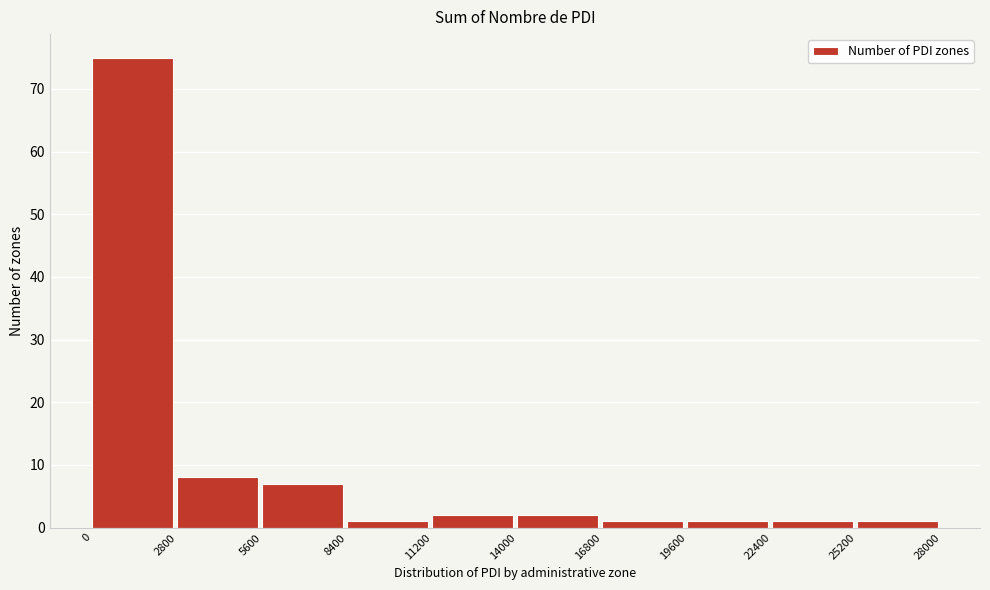

Which range on the x-axis has the tallest bar?

0 to 2800